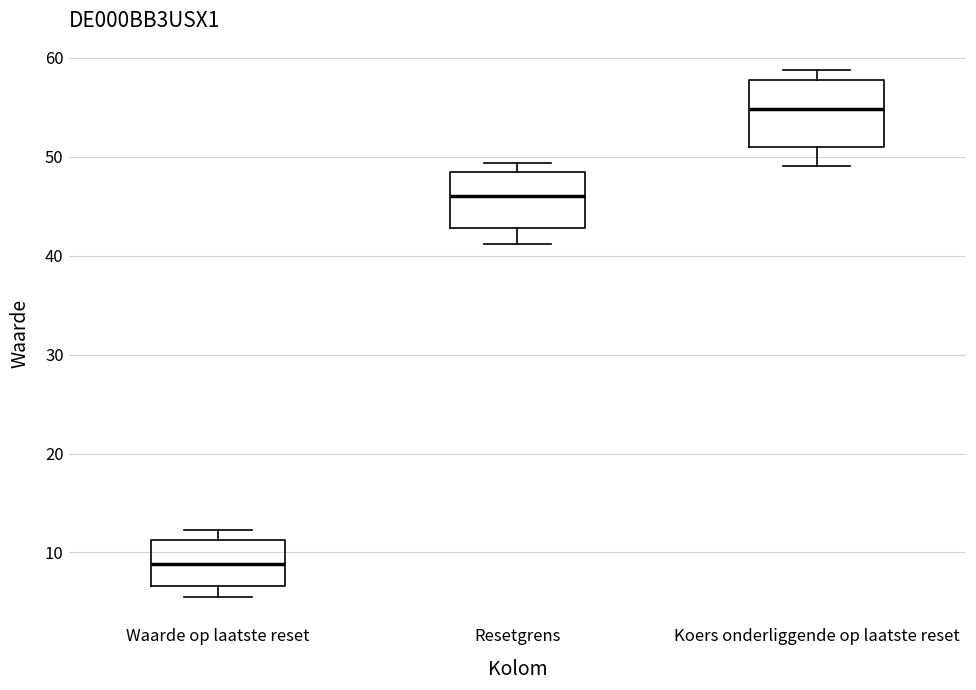

Where is the lower edge of the box for Resetgrens on the y-axis? The values are not printed on the chart, so give them approximately, as read against the axis.

43